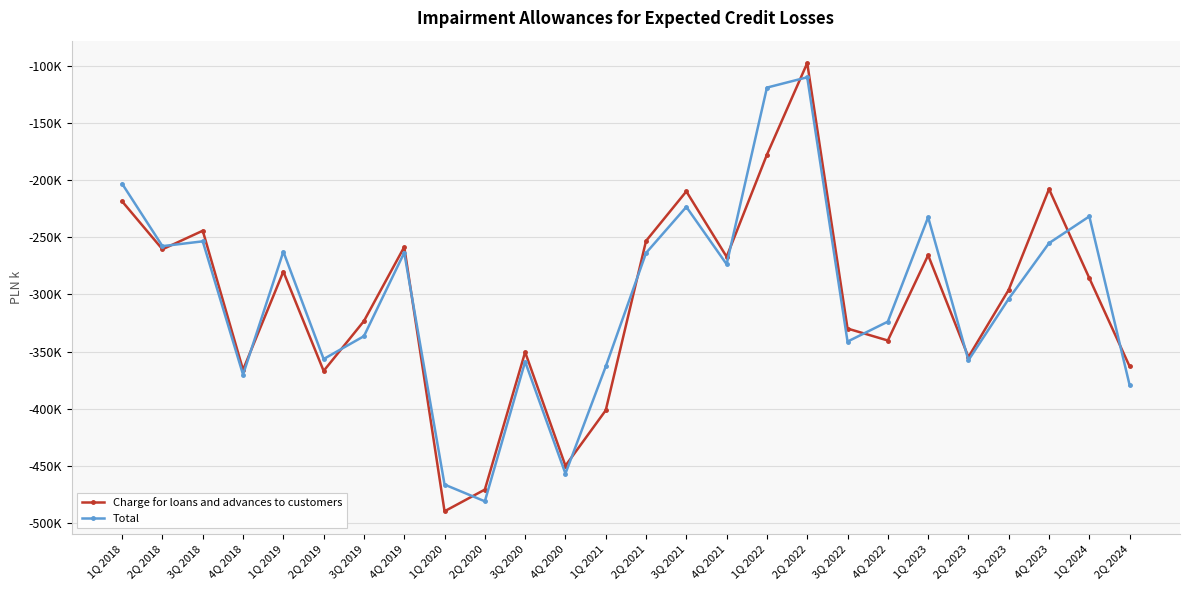

Is the value of Total at 2Q 2024 greater than the value of Charge for loans and advances to customers at 3Q 2023?

No